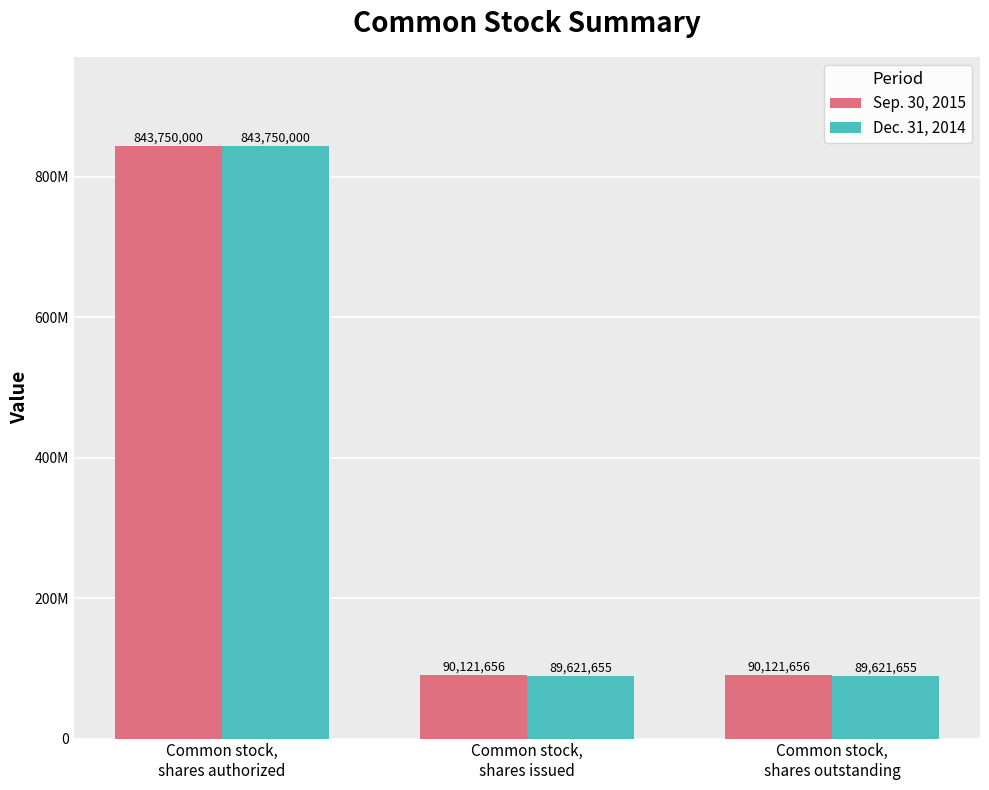

Which series has the largest total across all categories?

Sep. 30, 2015